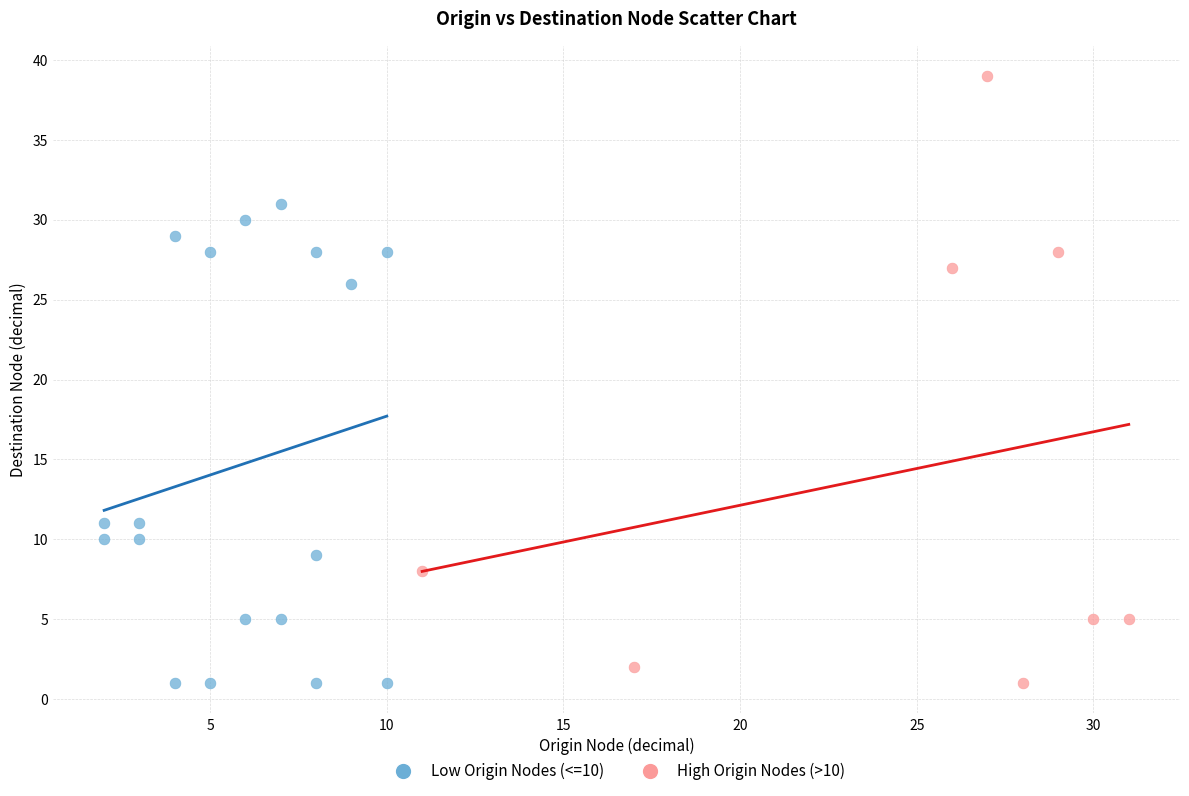

What are all the series names shown in the legend?

Low Origin Nodes (<=10), High Origin Nodes (>10)